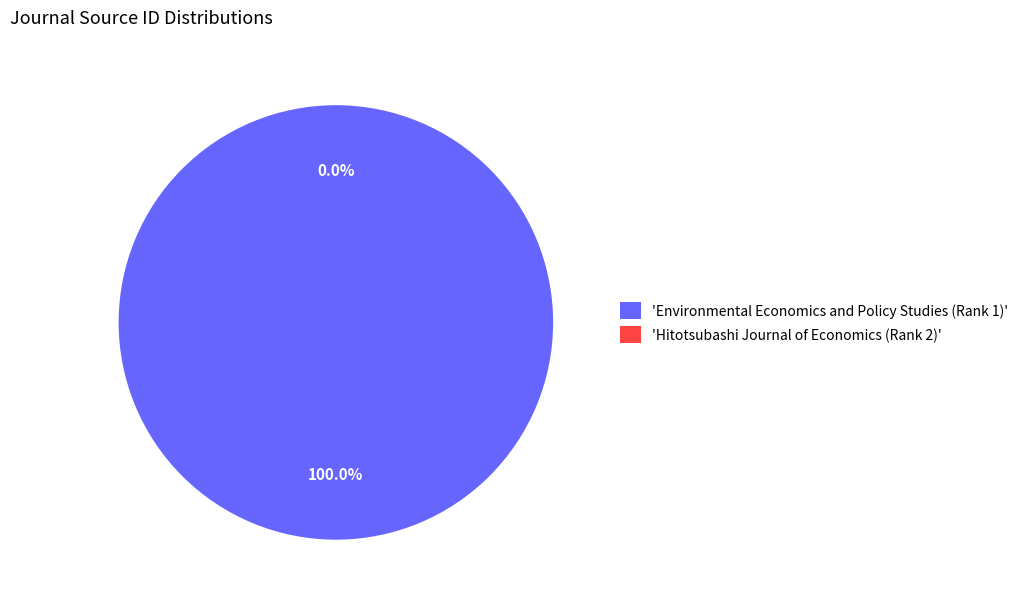

Which category accounts for the majority?

Environmental Economics and Policy Studies (Rank 1)